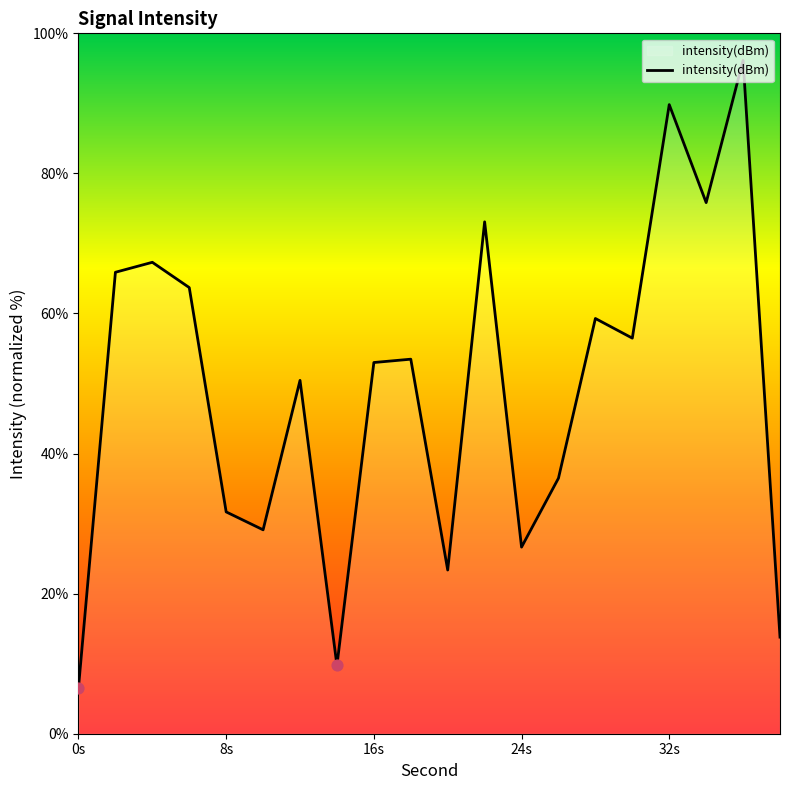

What is the difference between the maximum and minimum values?

89.5